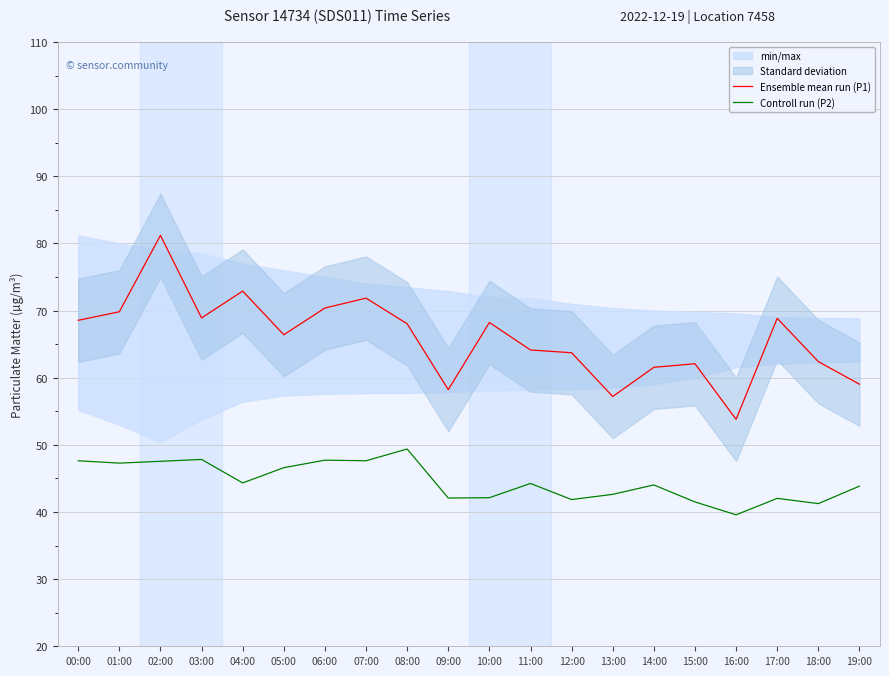

Where does the Controll run (P2) series first go above 44?

00:00